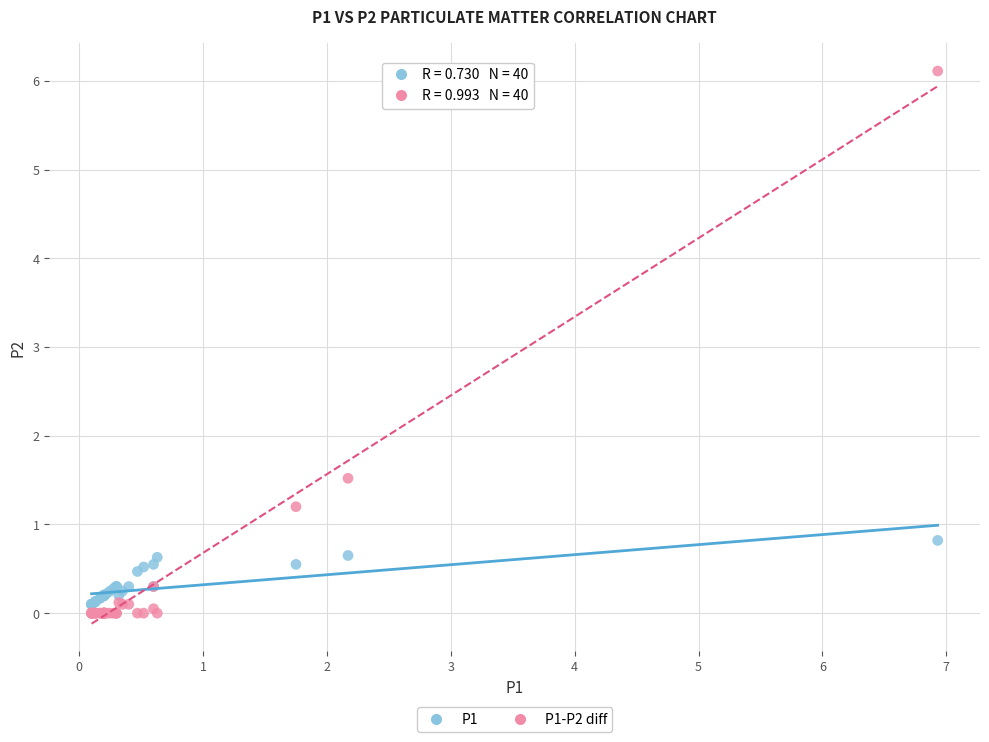

Which series reaches the minimum Y coordinate?

P1-P2 diff